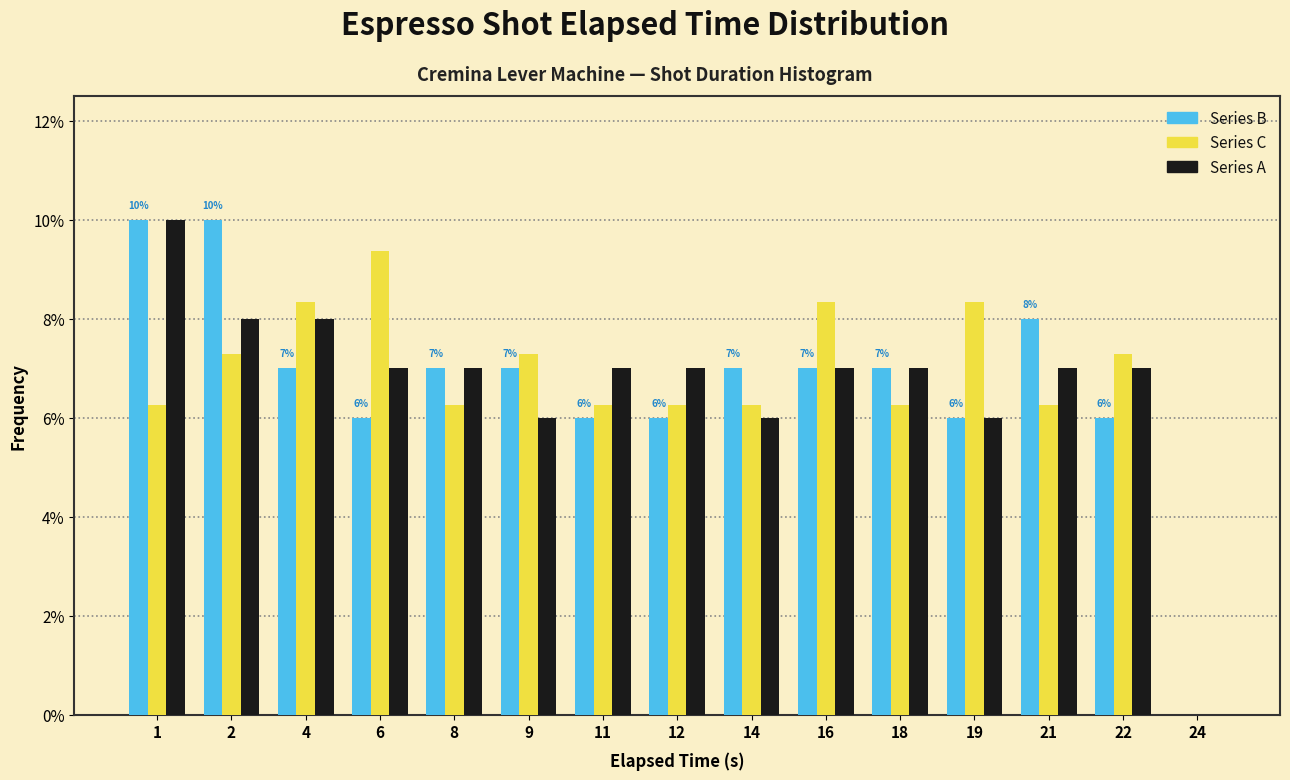

Between 14 and 16, which series saw the biggest shift?

Series C